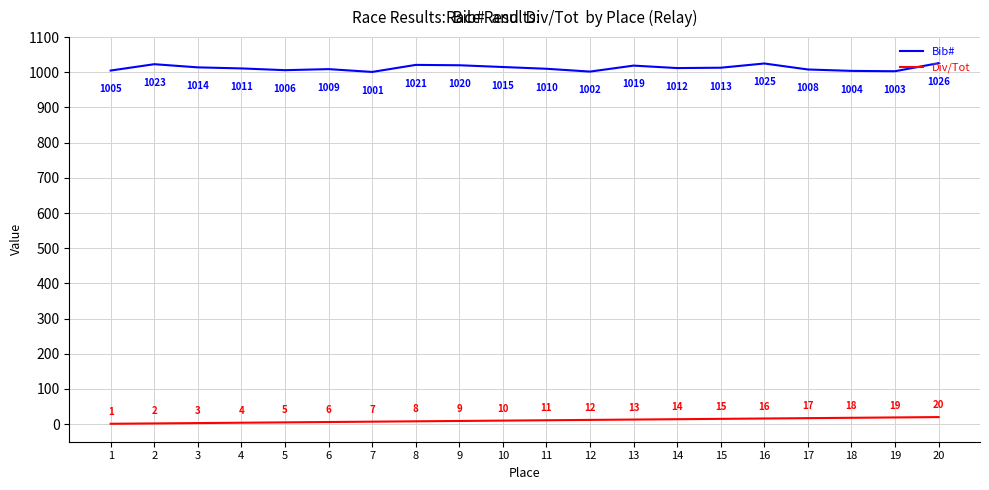

List the series in order of their peak value, highest first.

Bib#, Div/Tot